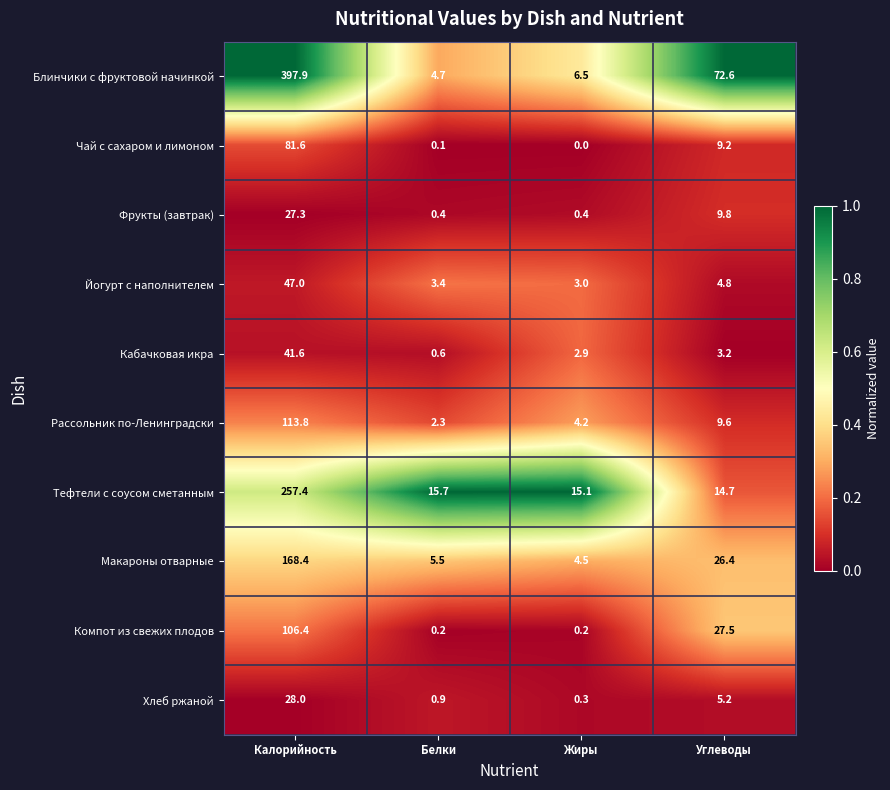

How many distinct data groups are displayed?

10